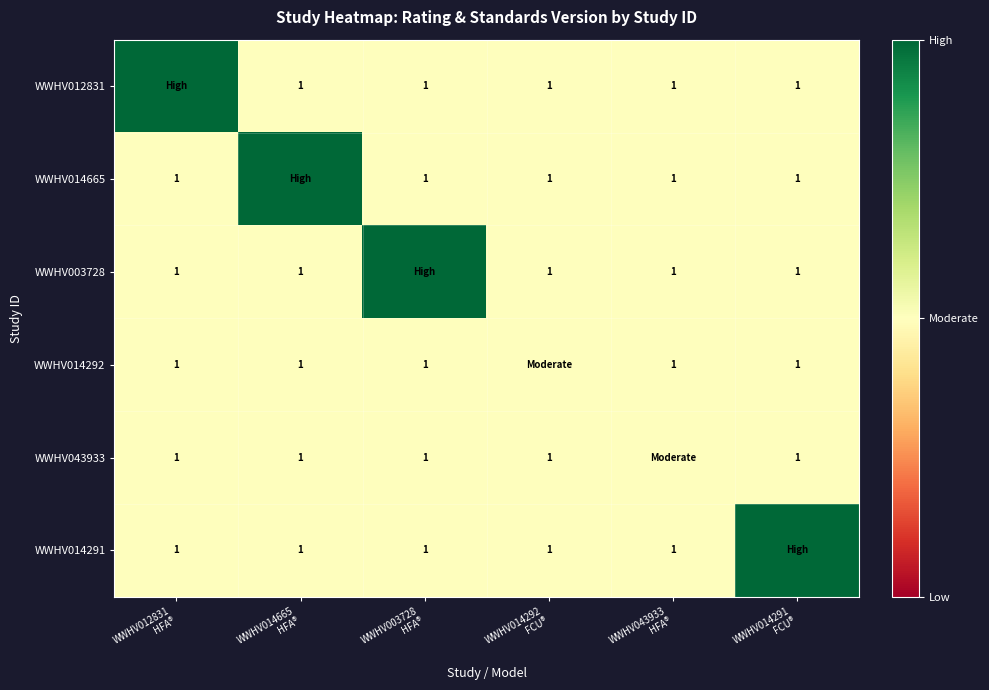

List the series in order of their peak value, highest first.

WWHV012831, WWHV014665, WWHV003728, WWHV014291, WWHV014292, WWHV043933